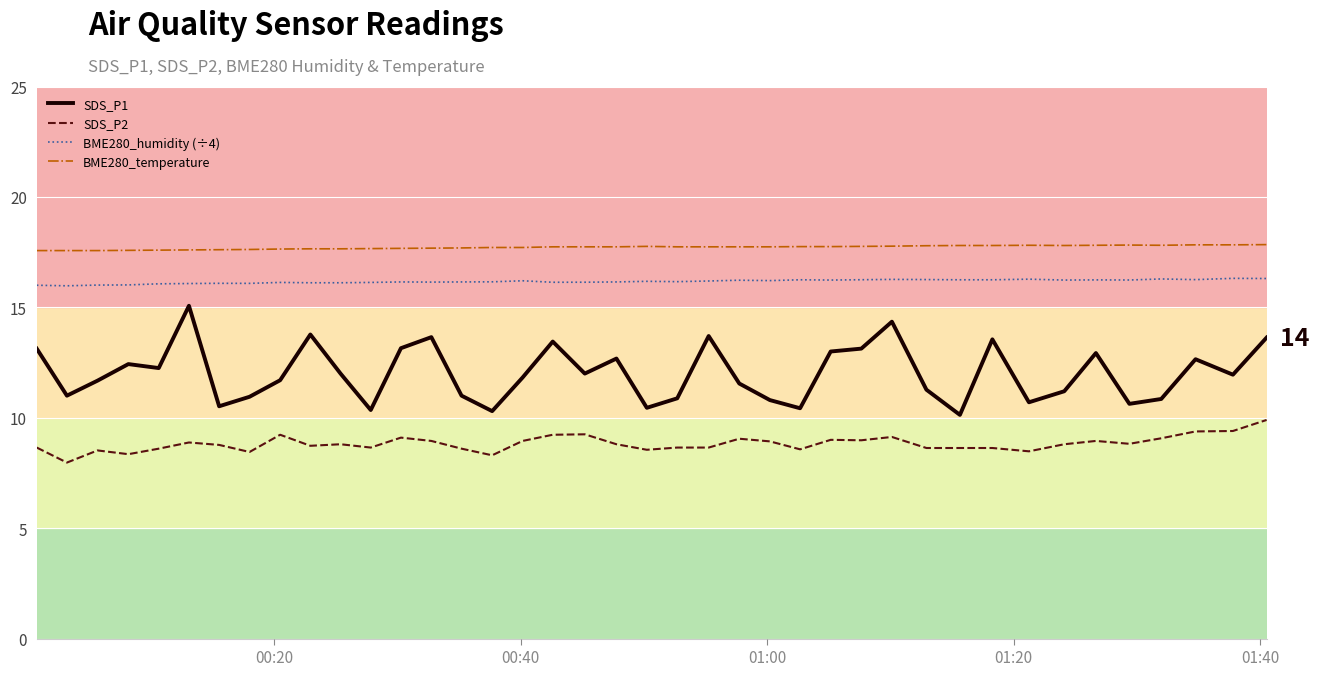

True or false: BME280_temperature and SDS_P1 cross at least once.

False